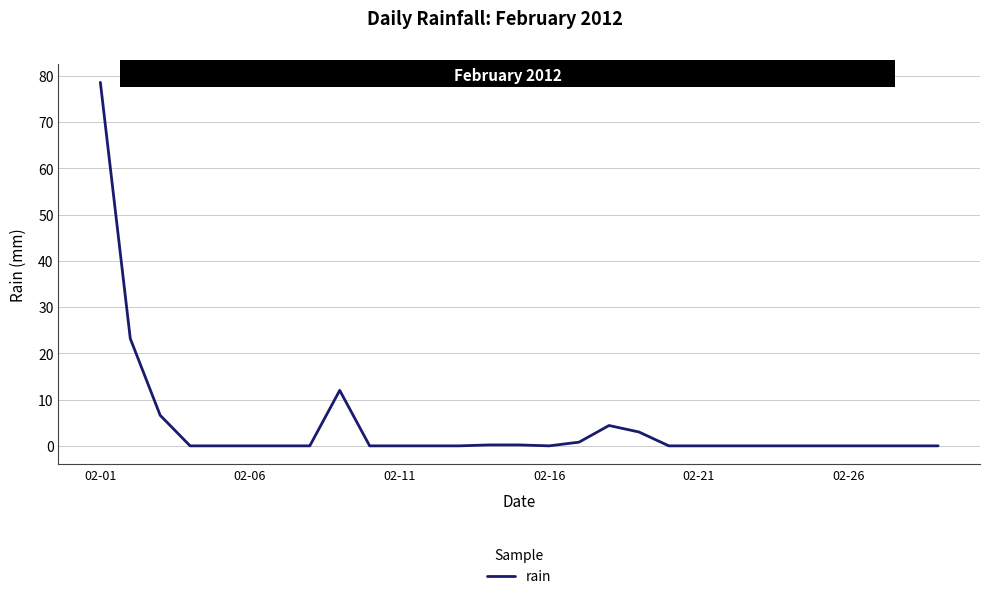

What is the difference between the maximum and minimum values?

78.6